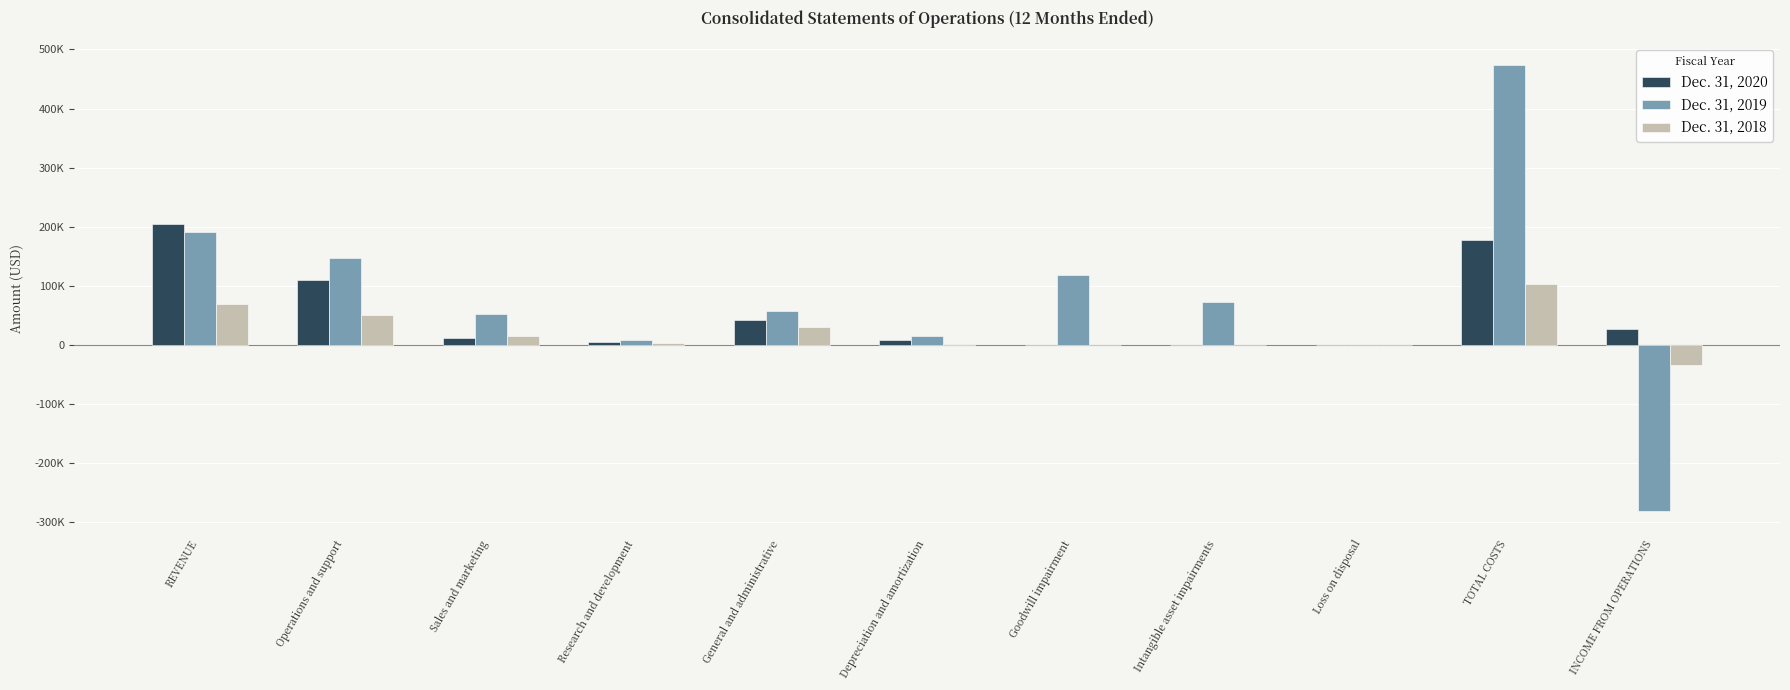

Does the chart contain stacked bars?

No